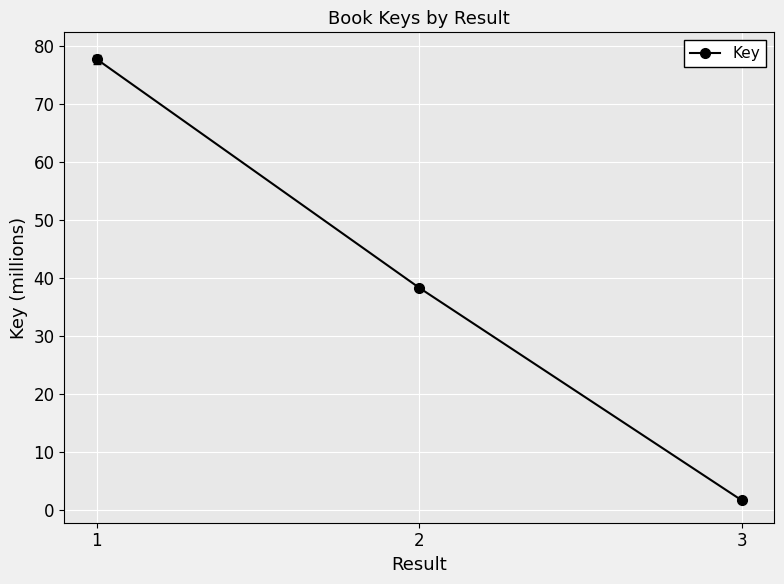

Is it true that the value at 1 is 77.7?

True